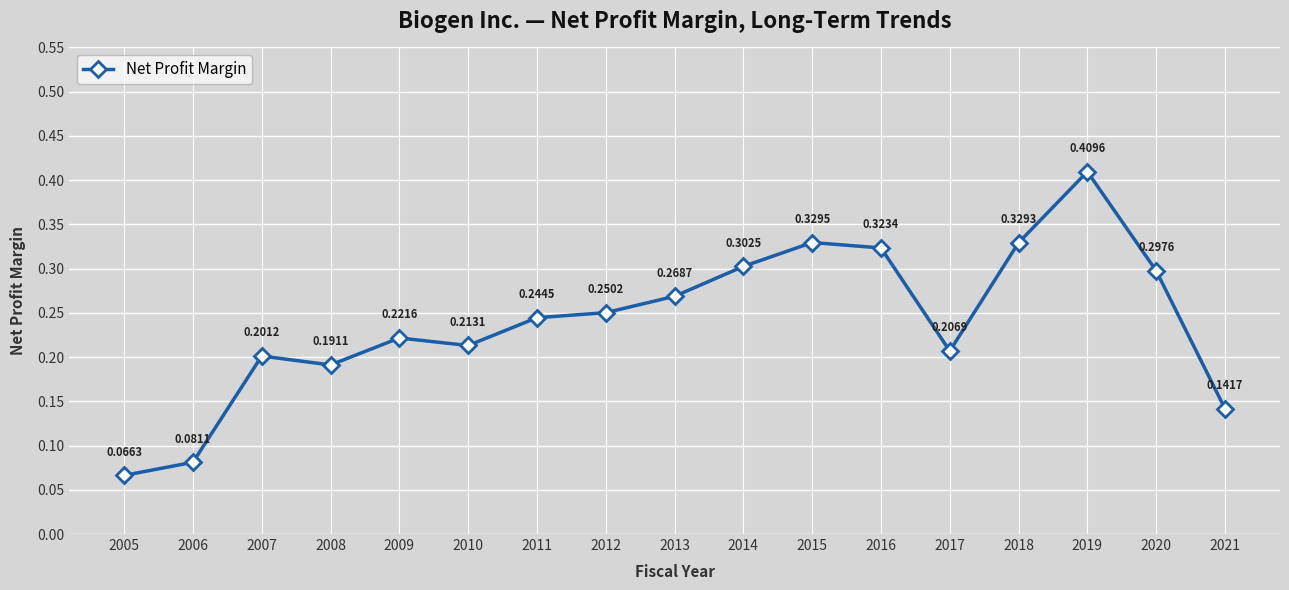

Count the number of data series in this chart.

1